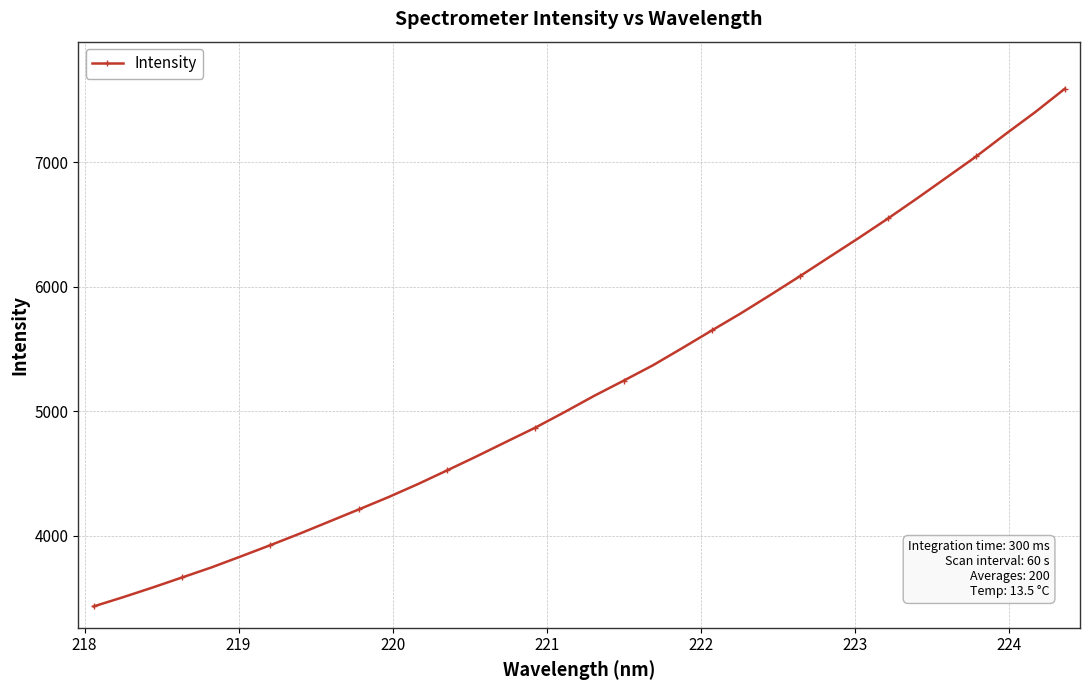

How many lines are shown in the chart?

1